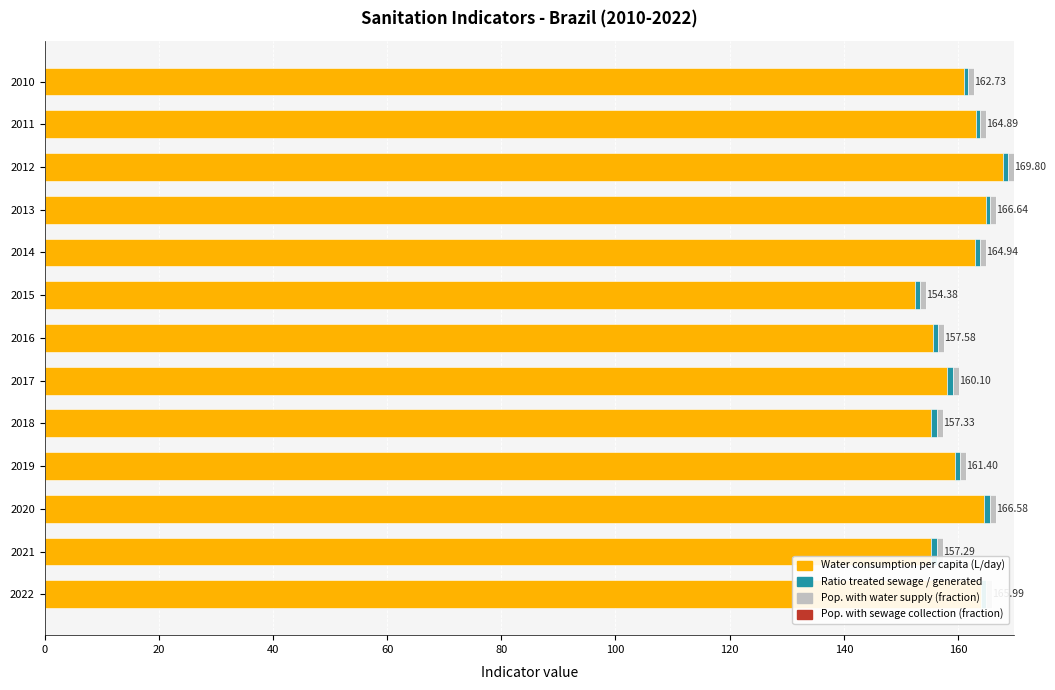

What is the total value across all series at 2018?

157.3